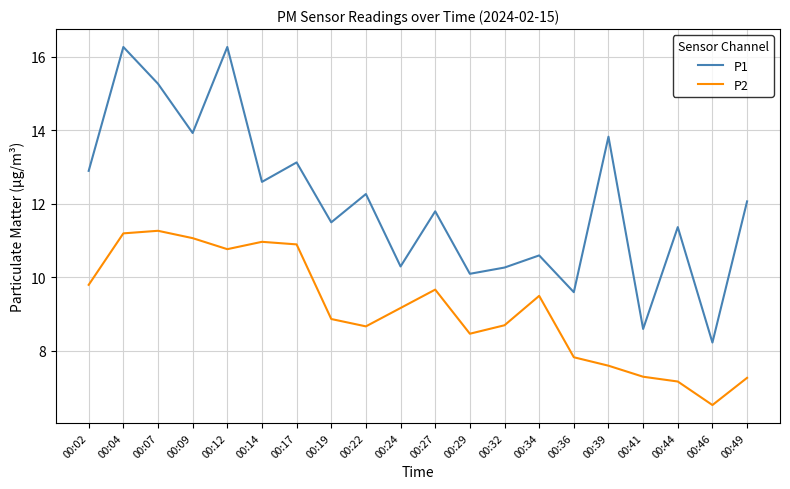

At which label does P2 first exceed 9?

00:02